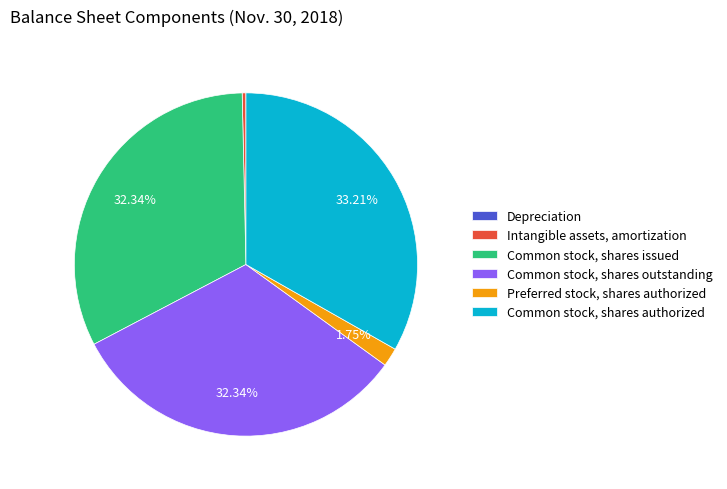

Which slice is the largest?

Common stock, shares authorized